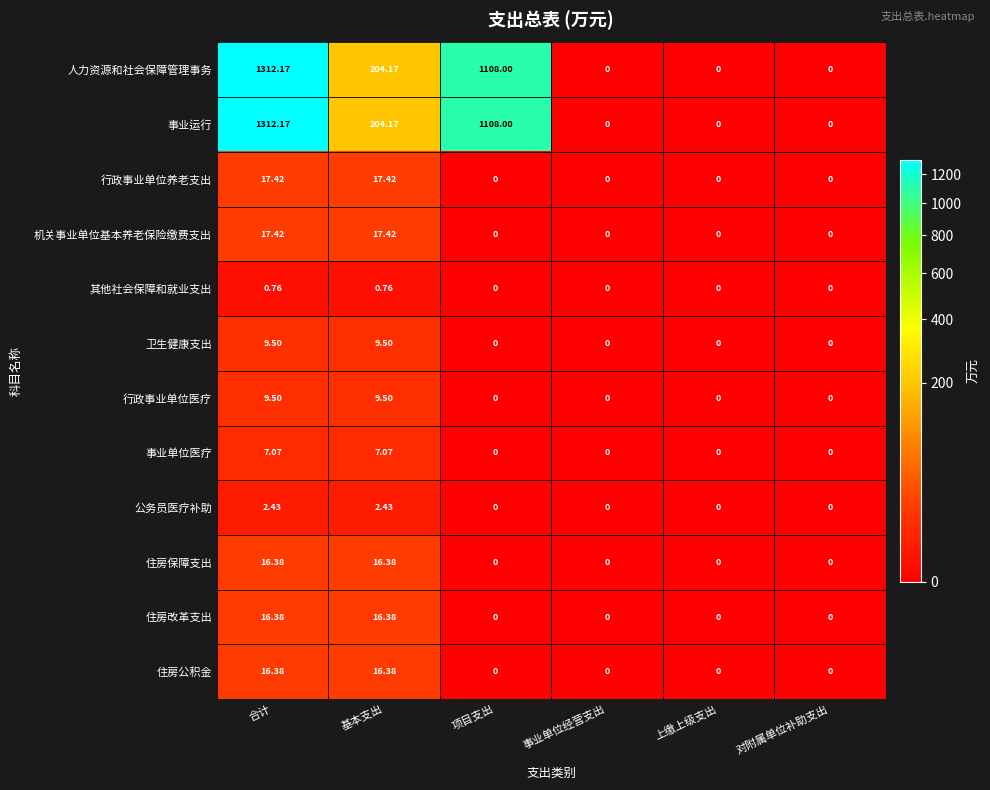

At which category is the sum across all series the highest?

合计